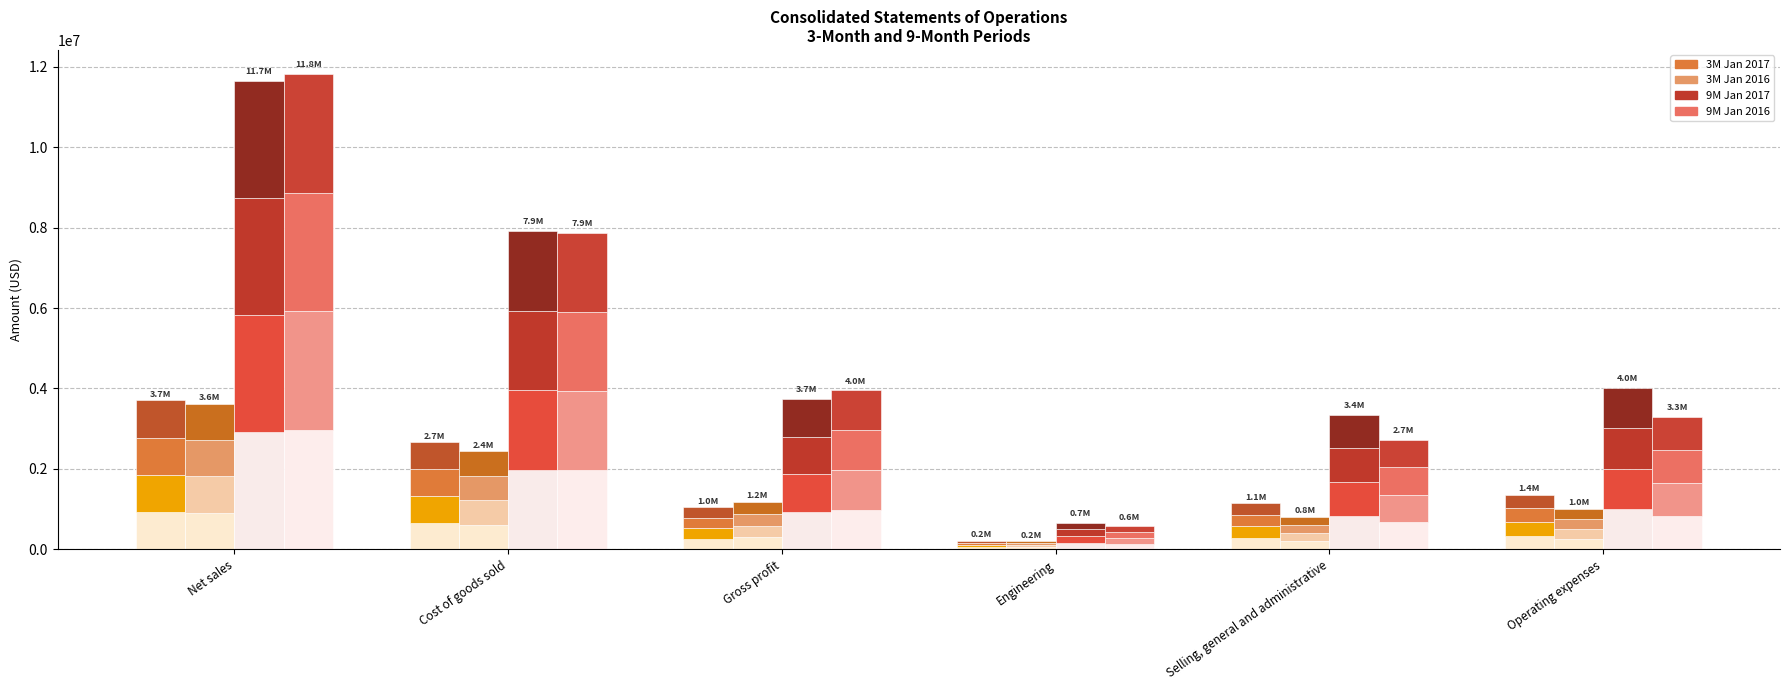

Is it true that 9M Jan 2016 equals 1642396 at Gross profit?

False